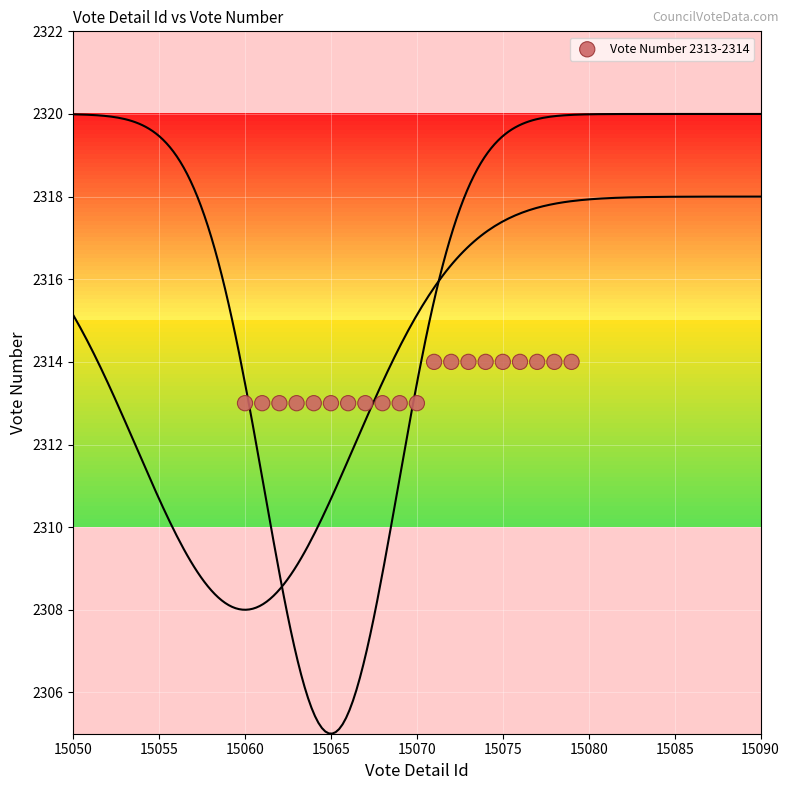

What is the range of X values (max minus min)?

19